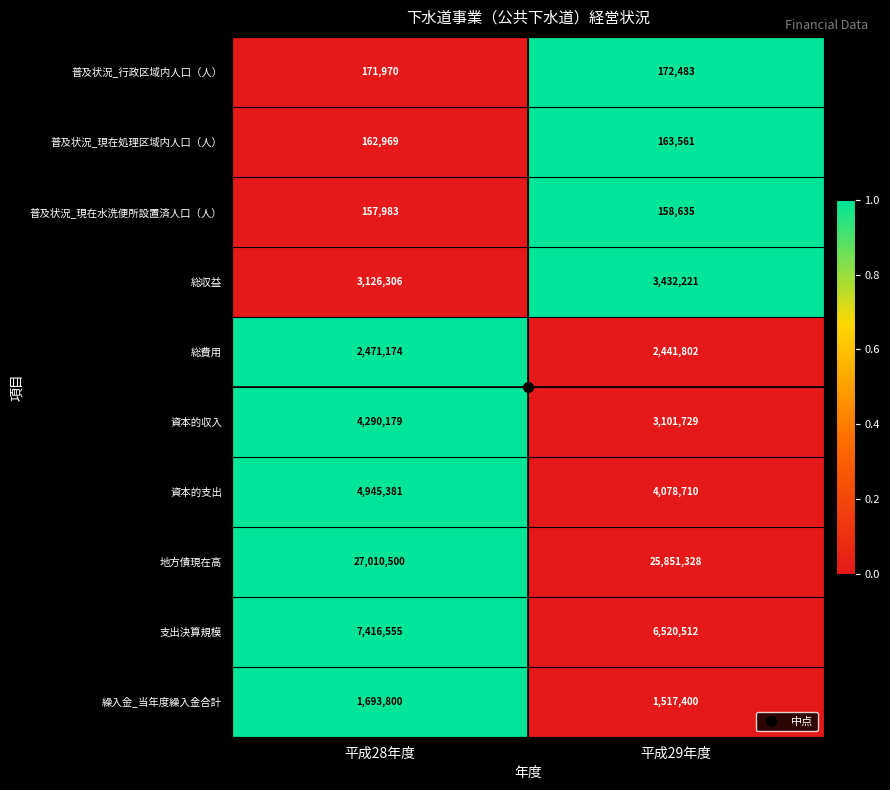

Which series has the largest total across all categories?

地方債現在高